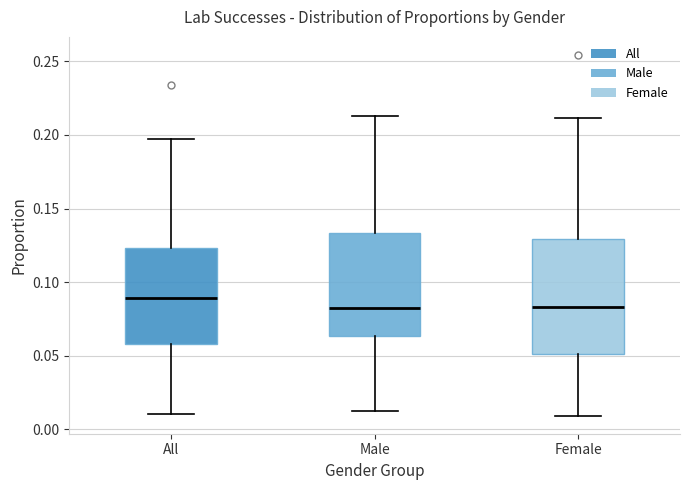

Reading left to right, transcribe this box plot: for each box, give where its median line is, the range the box spans, and where its two whiskers end, as read against the y-axis. The values are not printed on the chart, so give them approximately, as read against the axis.

All: median 0.090, box 0.060 to 0.125, whiskers 0.010 to 0.195
Male: median 0.085, box 0.065 to 0.135, whiskers 0.010 to 0.215
Female: median 0.085, box 0.050 to 0.130, whiskers 0.010 to 0.210